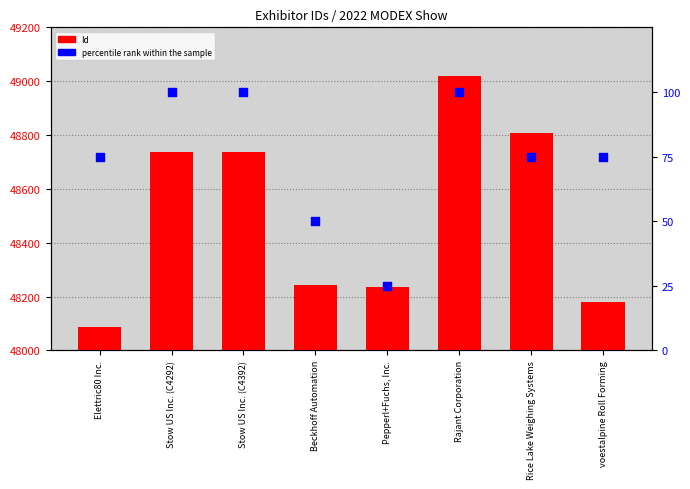

Which series reaches the maximum Y coordinate?

Id